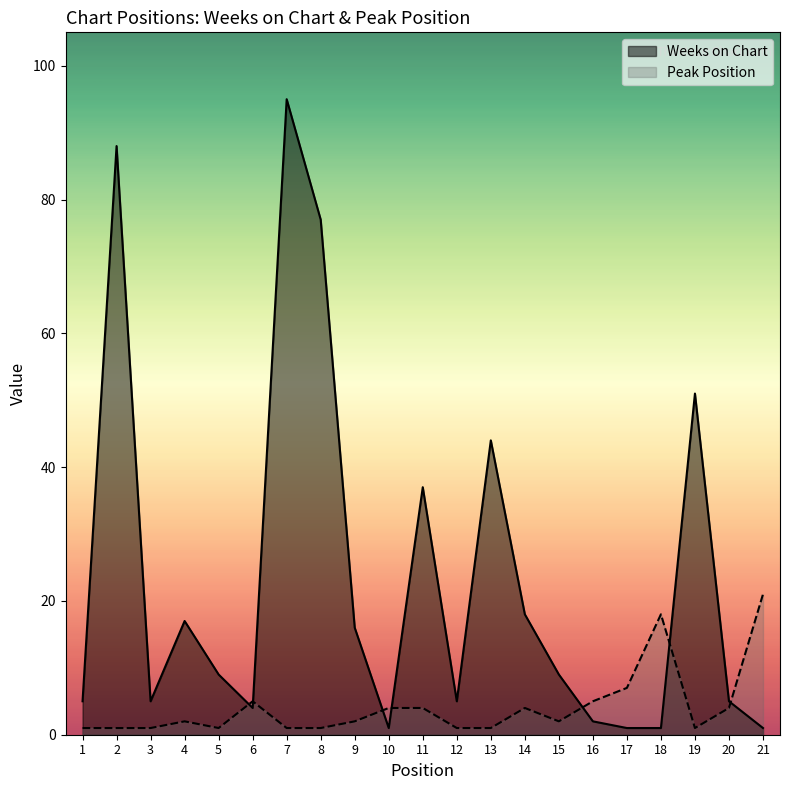

True or false: Peak Position has a value of 2 at 15.

True